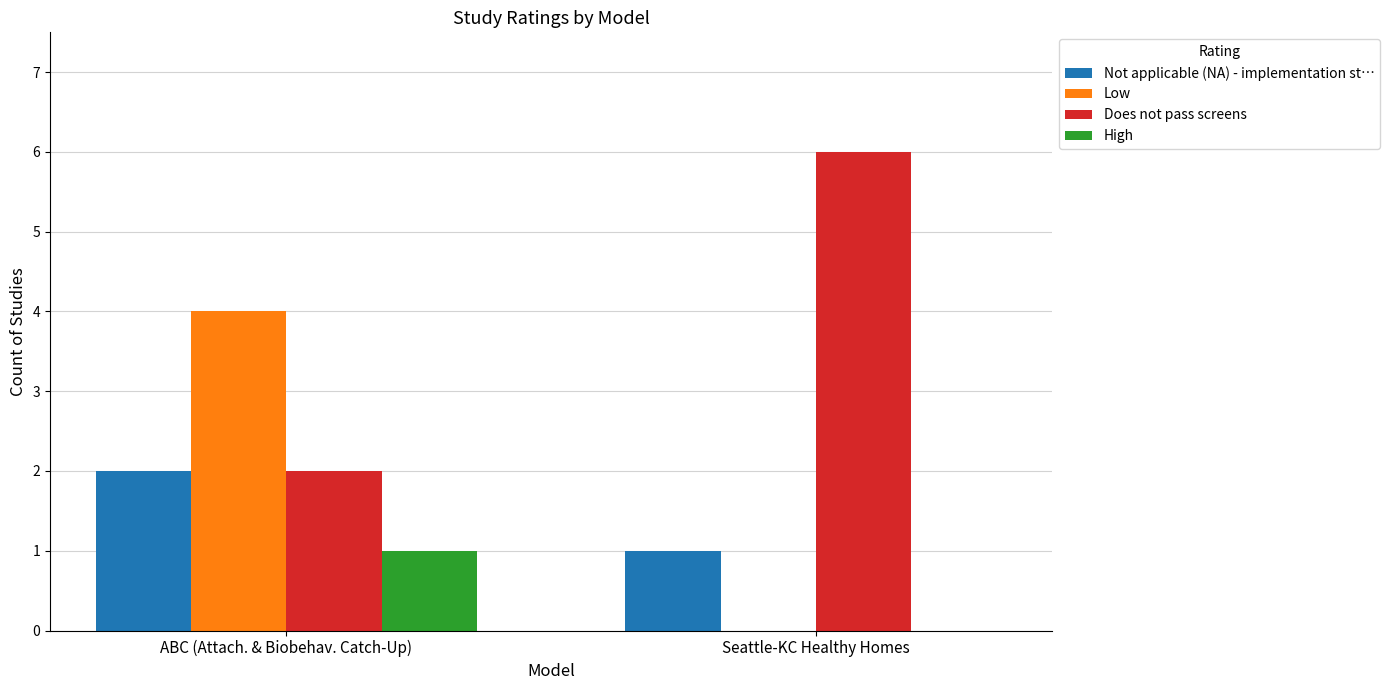

At which category is the sum across all series the highest?

ABC (Attach. & Biobehav. Catch-Up)